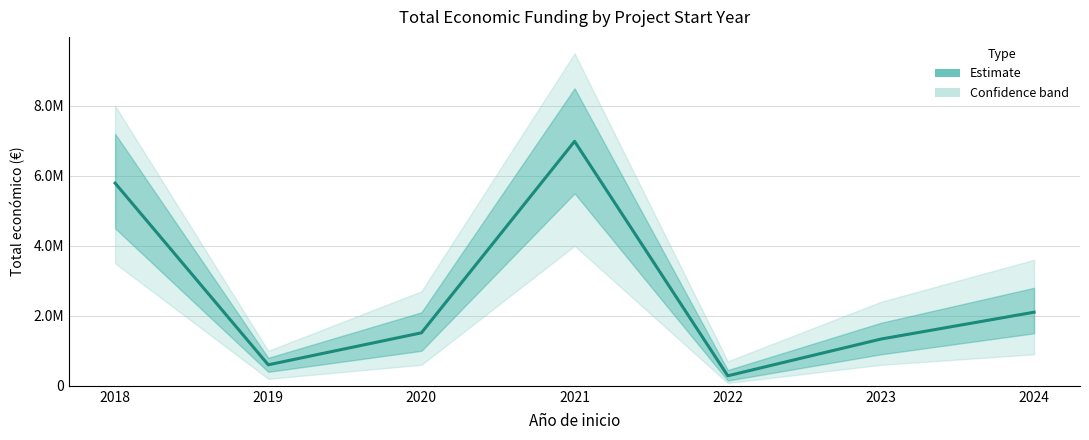

Reading right to left, transcribe all the data shown in this chart.

2103393	1335711	286033	6986278	1513726	599962	5792221